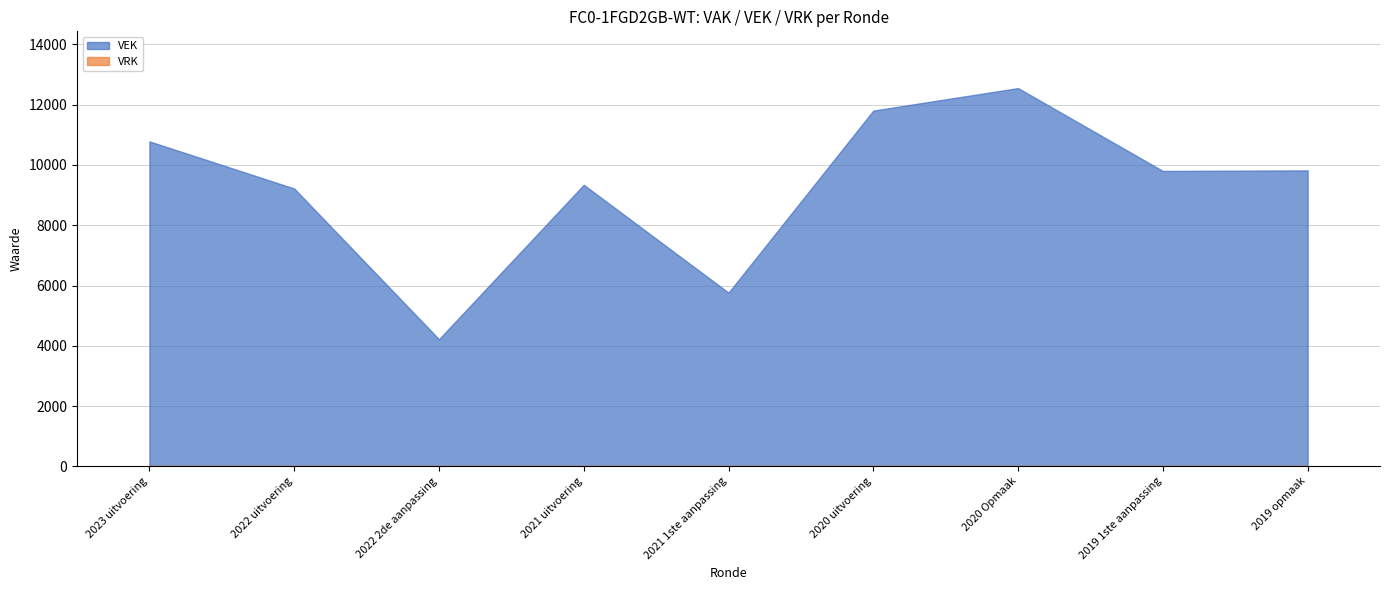

What is the total value across all series at 2020 uitvoering?

11804